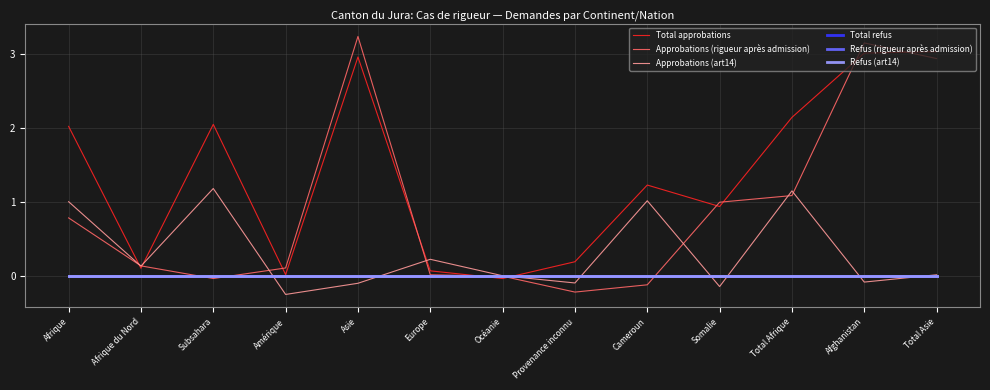

What is the difference between the second highest and second lowest values in the Approbations (art14) series?

1.3